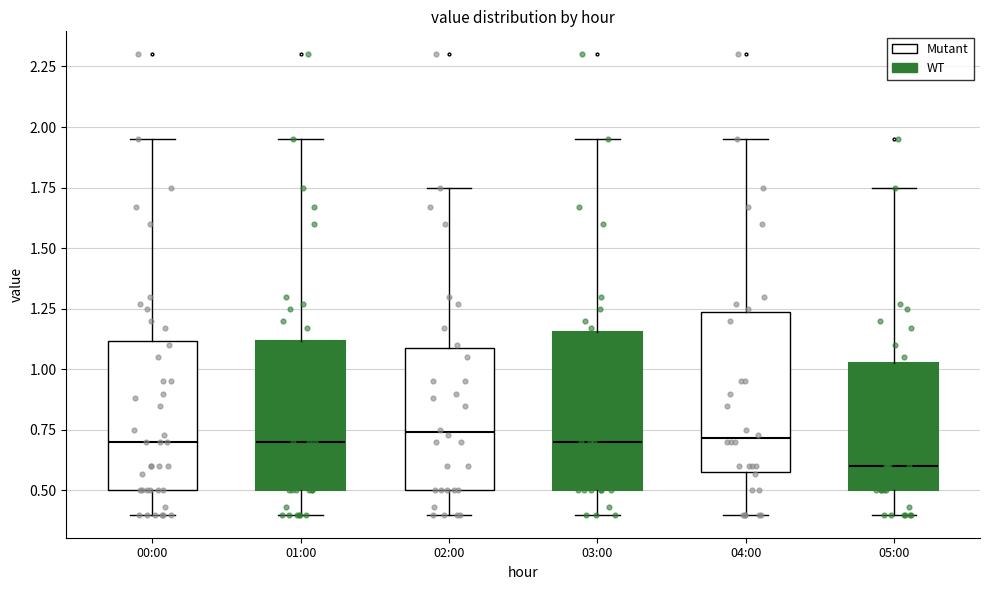

Where does the upper whisker of the box for 05:00 end on the y-axis? The values are not printed on the chart, so give them approximately, as read against the axis.

1.75